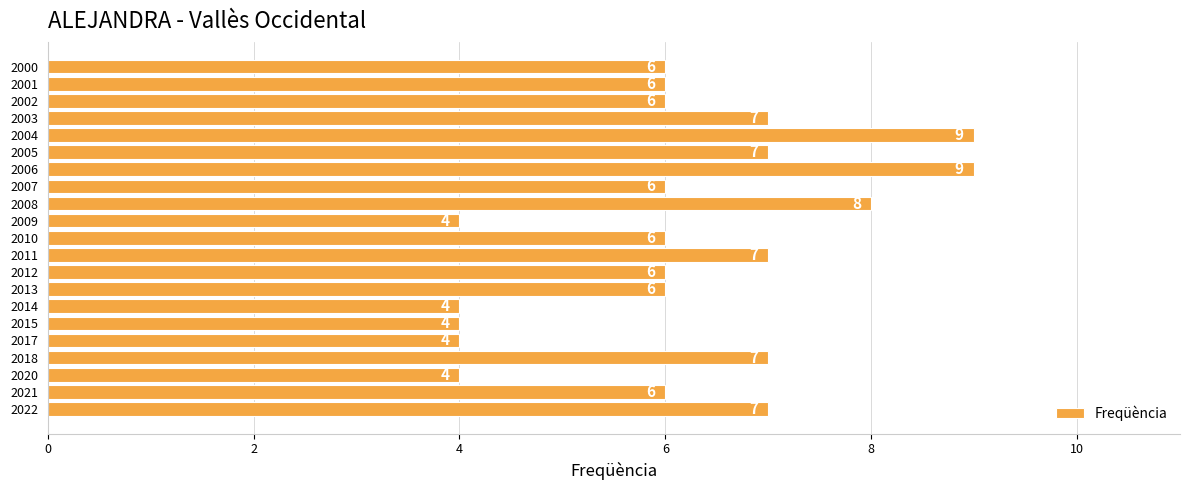

Reading bottom to top, list all the values displayed in this chart.

2022=7	2021=6	2020=4	2018=7	2017=4	2015=4	2014=4	2013=6	2012=6	2011=7	2010=6	2009=4	2008=8	2007=6	2006=9	2005=7	2004=9	2003=7	2002=6	2001=6	2000=6